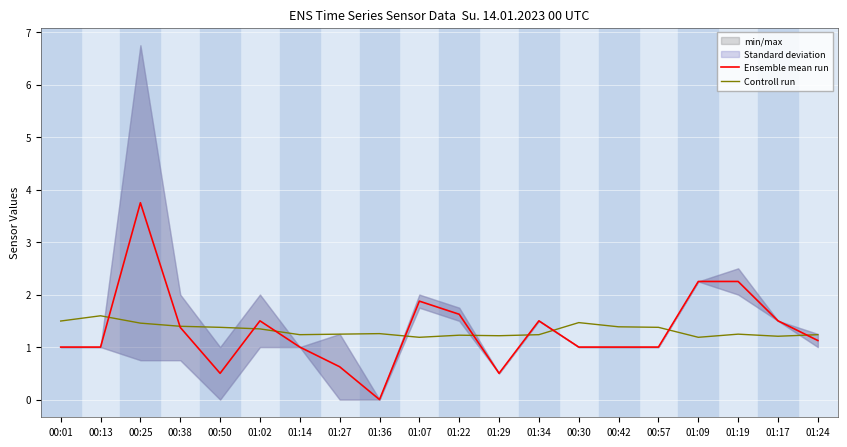

Reading left to right, what are all the values shown in this chart?

Ensemble mean run: 1.0	1.0	3.8	1.4	0.5	1.5	1.0	0.6	0.0	1.9	1.6	0.5	1.5	1.0	1.0	1.0	2.2	2.2	1.5	1.1
Controll run: 1.5	1.6	1.5	1.4	1.4	1.3	1.2	1.2	1.3	1.2	1.2	1.2	1.2	1.5	1.4	1.4	1.2	1.2	1.2	1.2